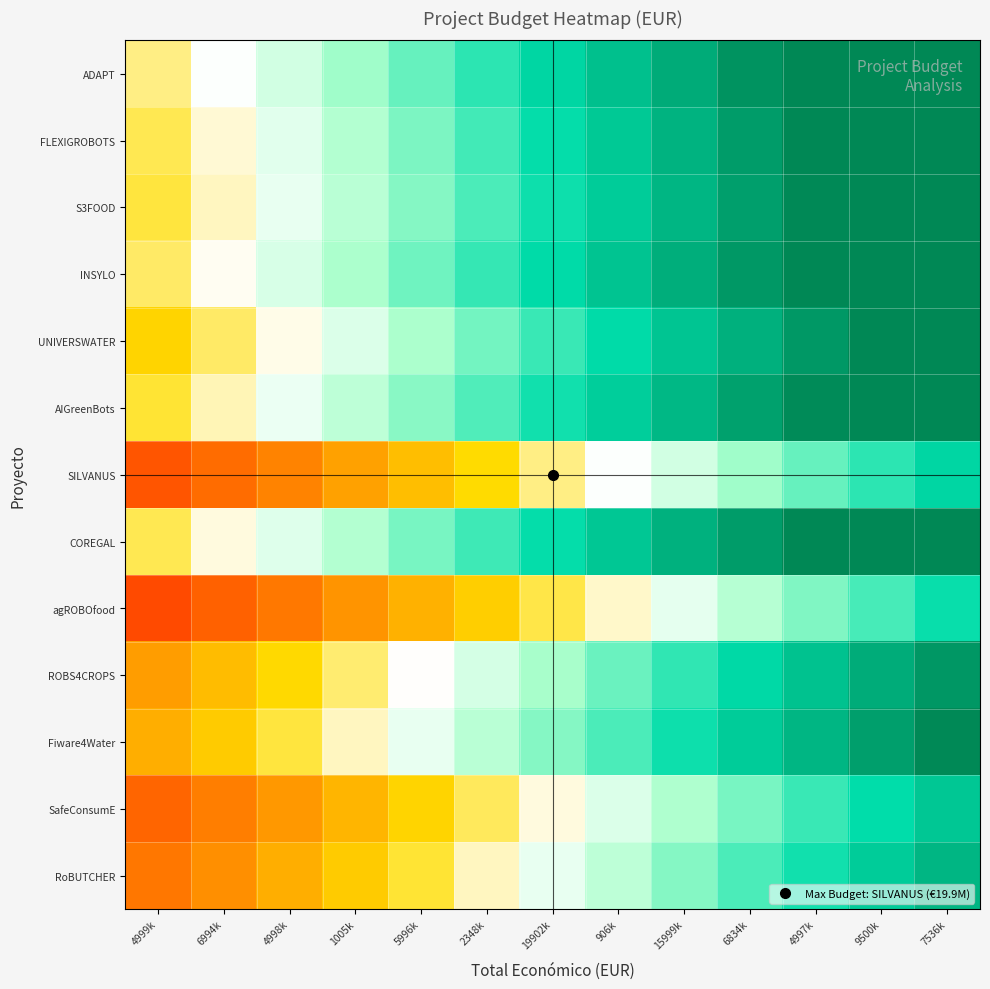

Which has a higher value, 7536k or 4997k?

7536k